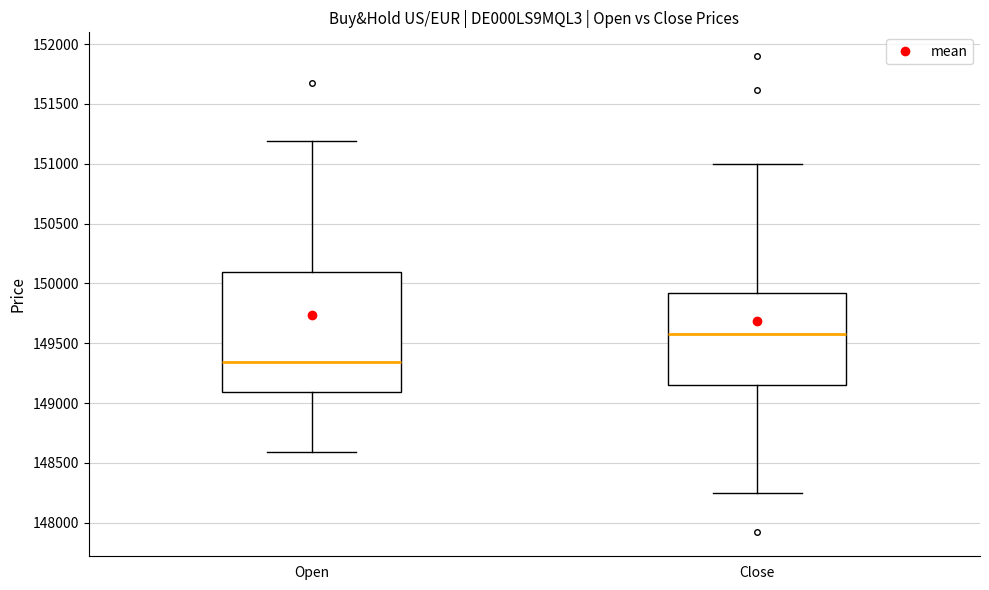

Where does the lower whisker of the box for Open end on the y-axis? The values are not printed on the chart, so give them approximately, as read against the axis.

148600